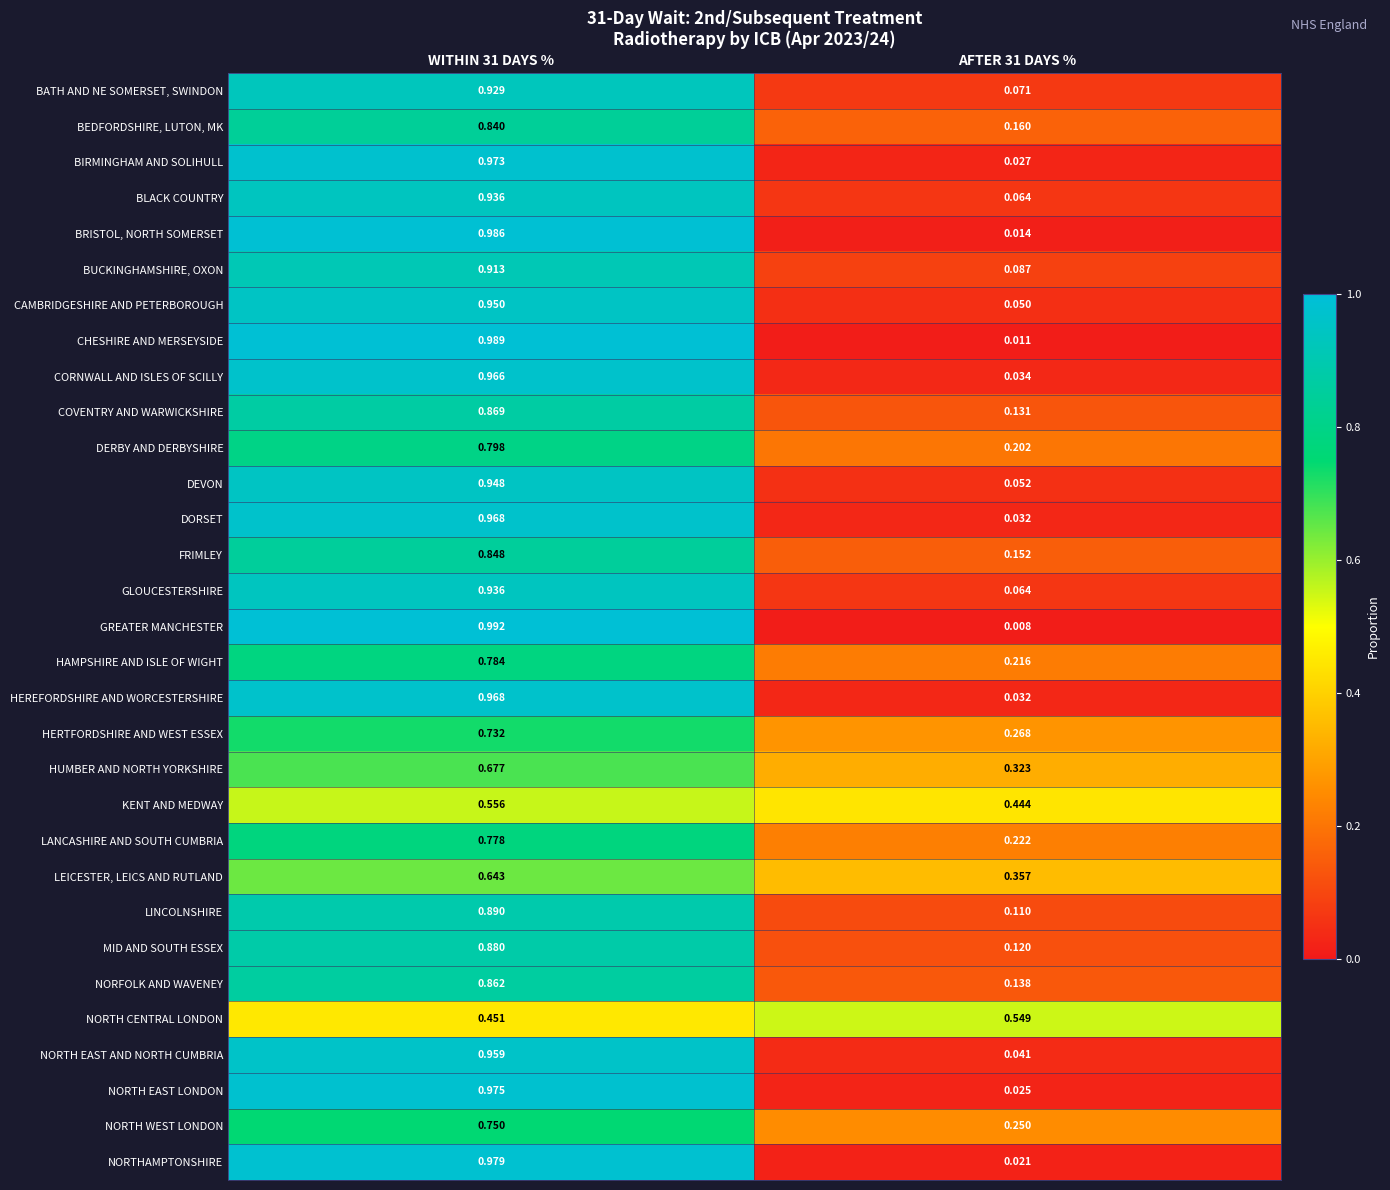

Which series has the largest range (max minus min)?

GREATER MANCHESTER